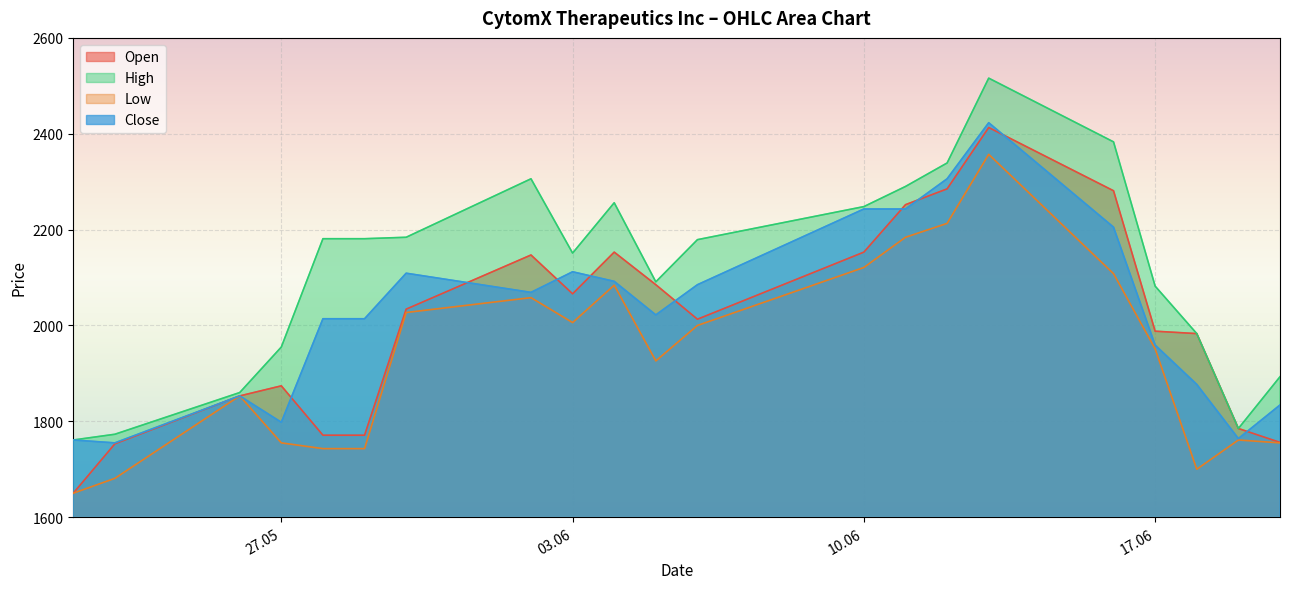

How many lines are shown in the chart?

4